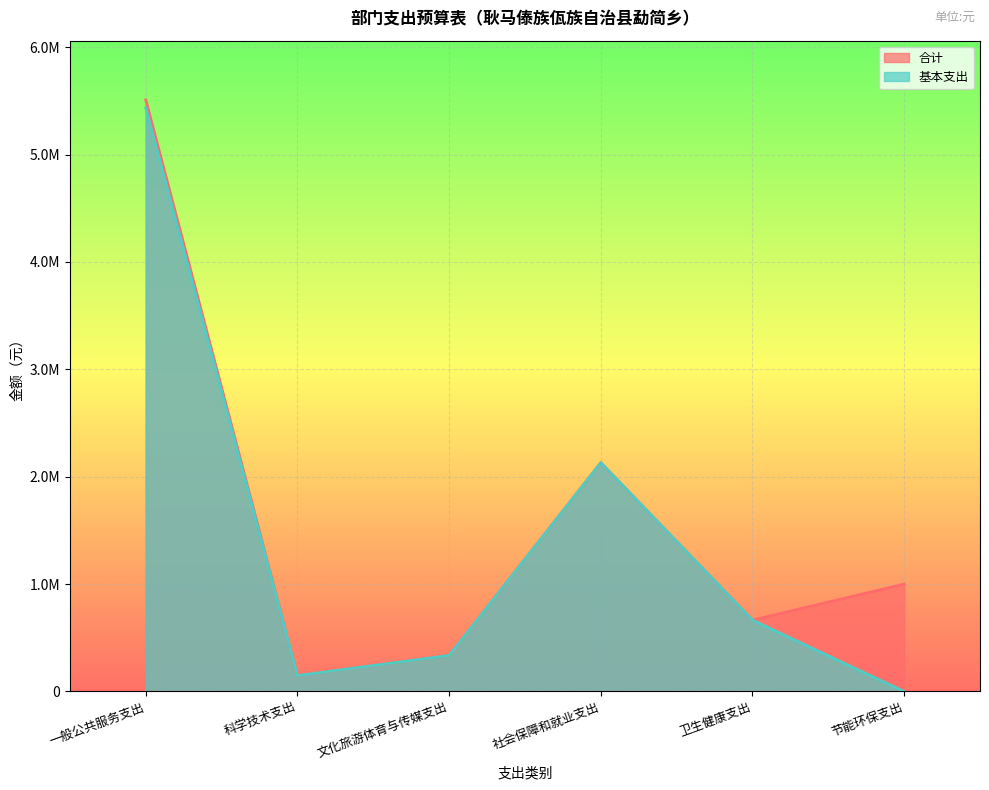

At which label is 基本支出 closest to 2717055?

社会保障和就业支出